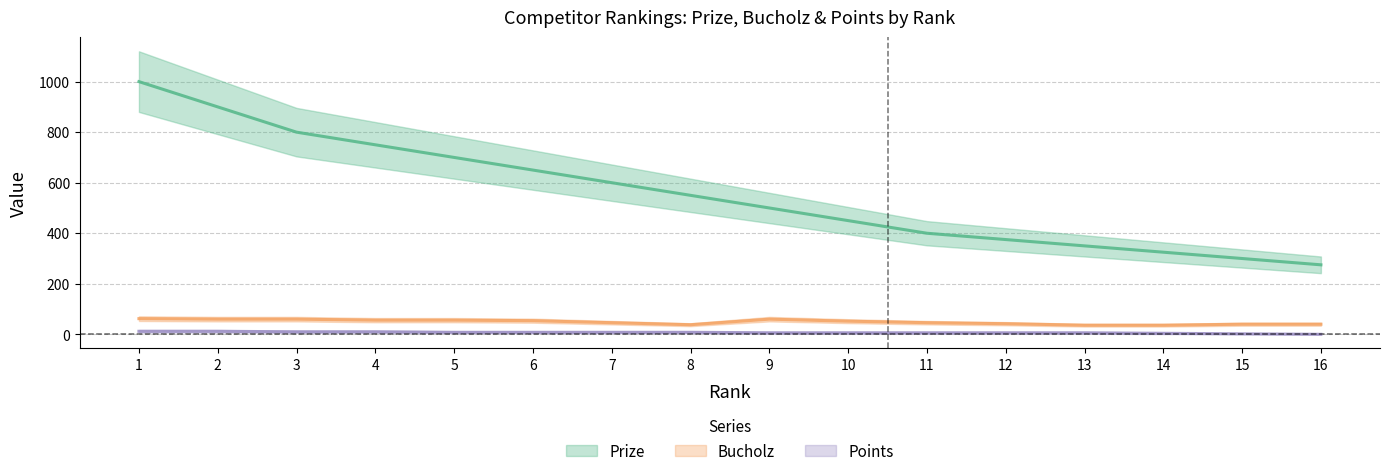

True or false: Points and Prize intersect in this chart.

False